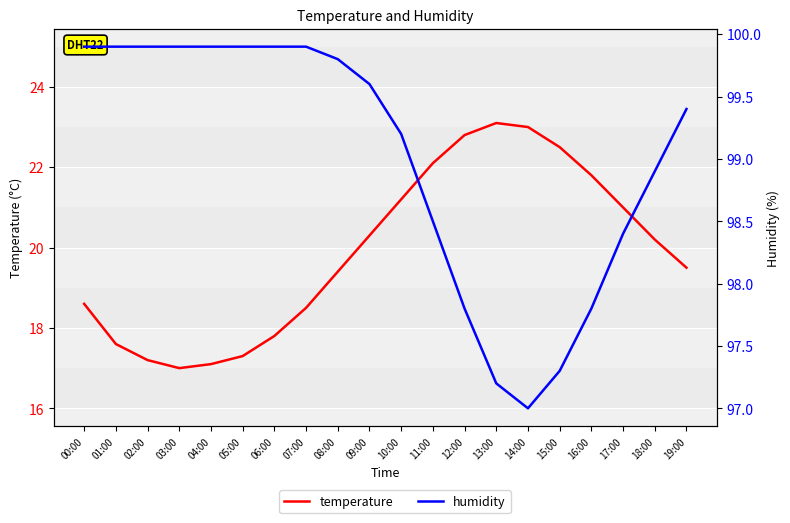

Is the value of temperature at 03:00 greater than the value of humidity at 17:00?

No